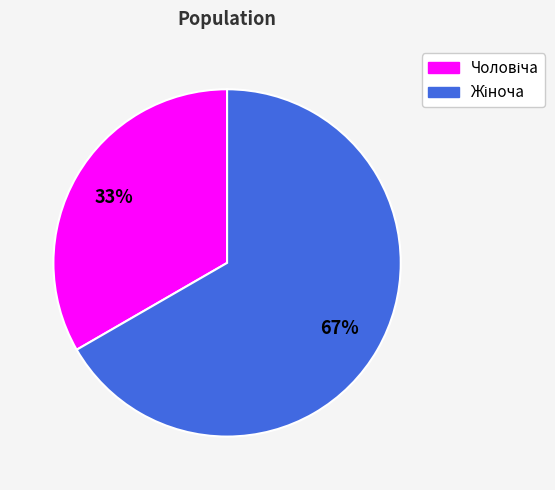

To the nearest percent, what is the average slice percentage?

50%